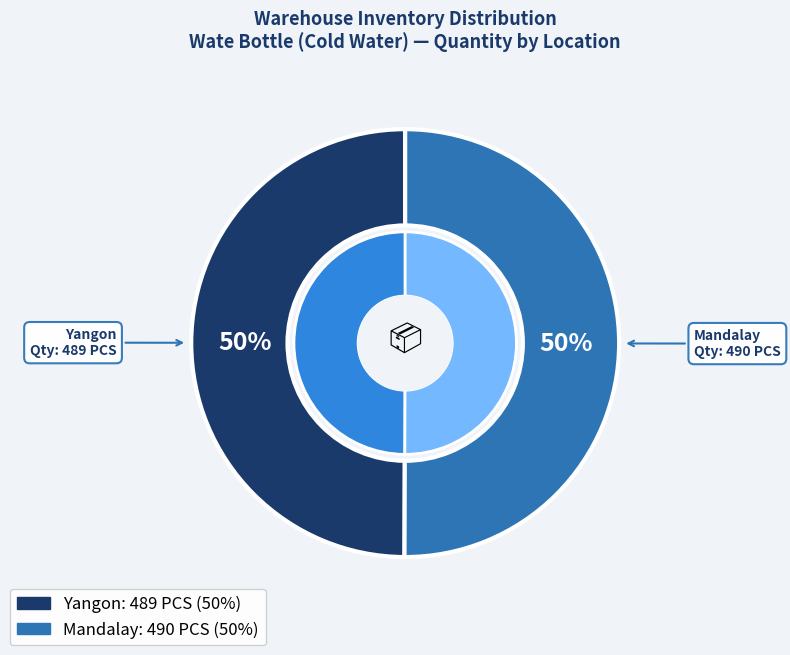

Is there any slice that represents more than half of the pie?

Yes